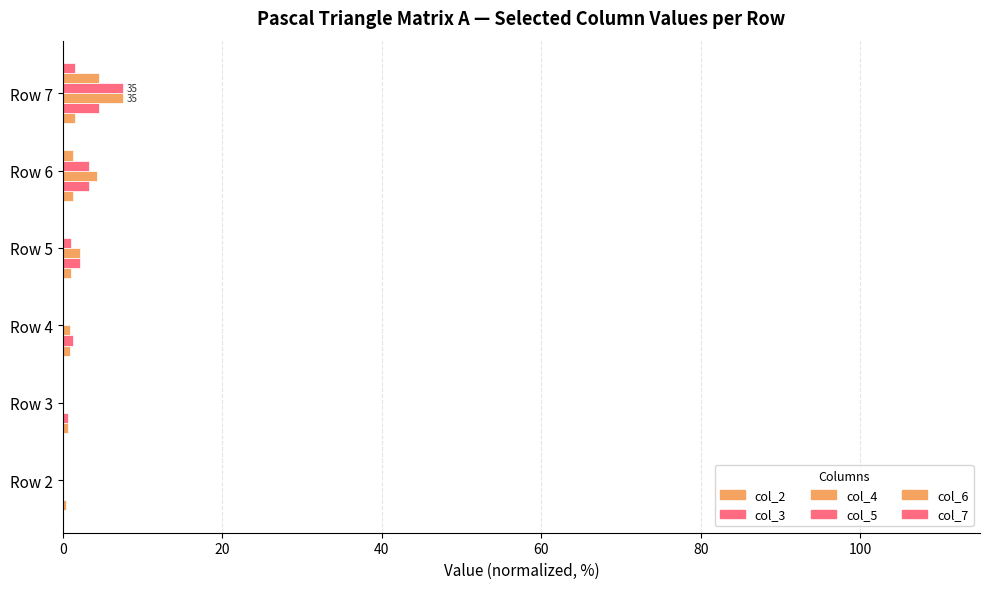

How many categories are shown in the chart?

6